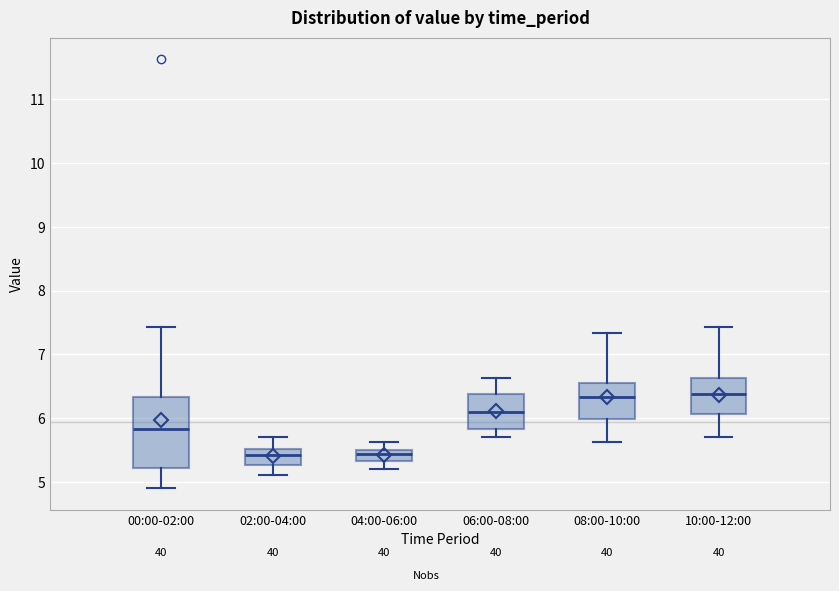

Which box is the tallest, from its lower edge to its upper edge?

00:00-02:00